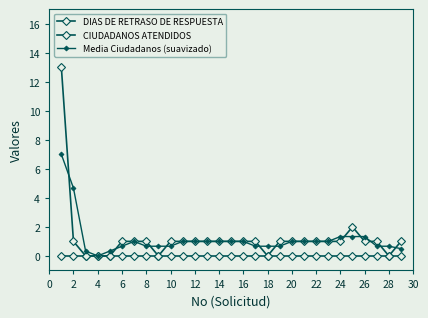

What is the maximum value for Media Ciudadanos (suavizado)?

7.0